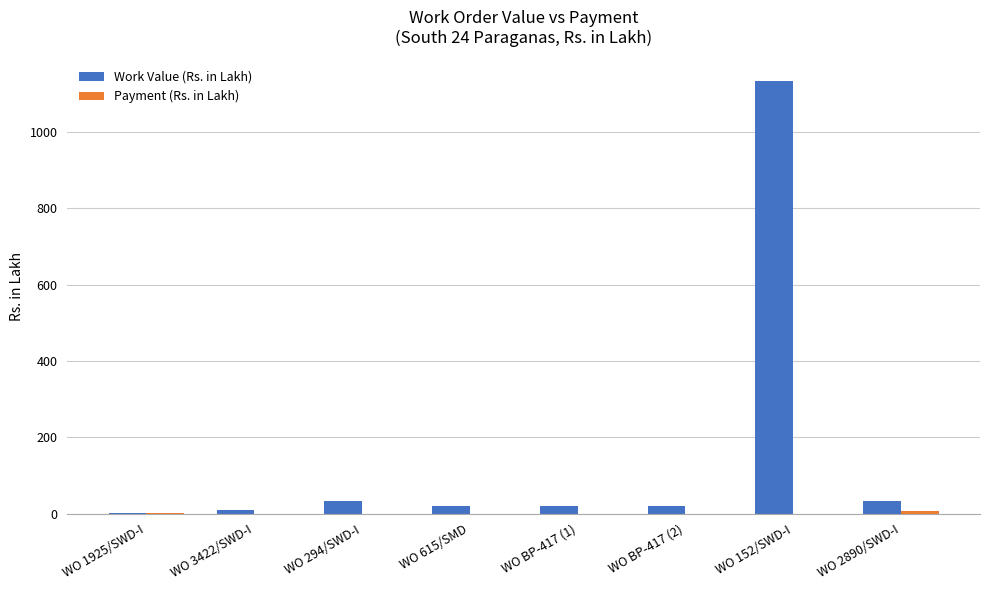

Which series has the largest total across all categories?

Work Value (Rs. in Lakh)